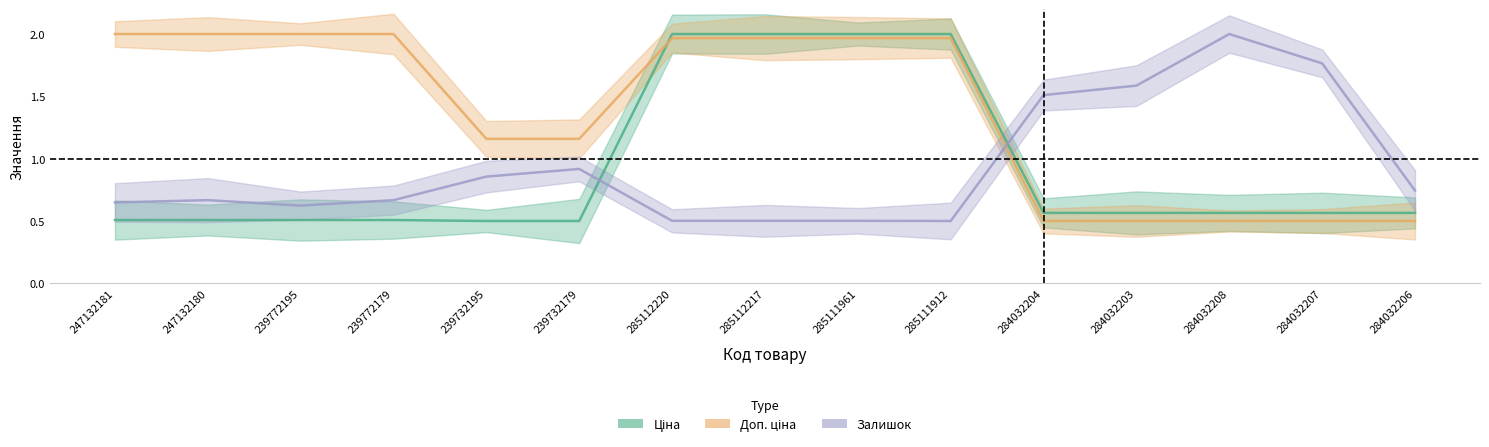

Reading left to right, list all the values displayed in this chart.

Ціна: 247132181=0.5	247132180=0.5	239772195=0.5	239772179=0.5	239732195=0.5	239732179=0.5	285112220=2.0	285112217=2.0	285111961=2.0	285111912=2.0	284032204=0.6	284032203=0.6	284032208=0.6	284032207=0.6	284032206=0.6
Доп. ціна: 247132181=2.0	247132180=2.0	239772195=2.0	239772179=2.0	239732195=1.2	239732179=1.2	285112220=2.0	285112217=2.0	285111961=2.0	285111912=2.0	284032204=0.5	284032203=0.5	284032208=0.5	284032207=0.5	284032206=0.5
Залишок: 247132181=0.6	247132180=0.7	239772195=0.6	239772179=0.7	239732195=0.9	239732179=0.9	285112220=0.5	285112217=0.5	285111961=0.5	285111912=0.5	284032204=1.5	284032203=1.6	284032208=2.0	284032207=1.8	284032206=0.7